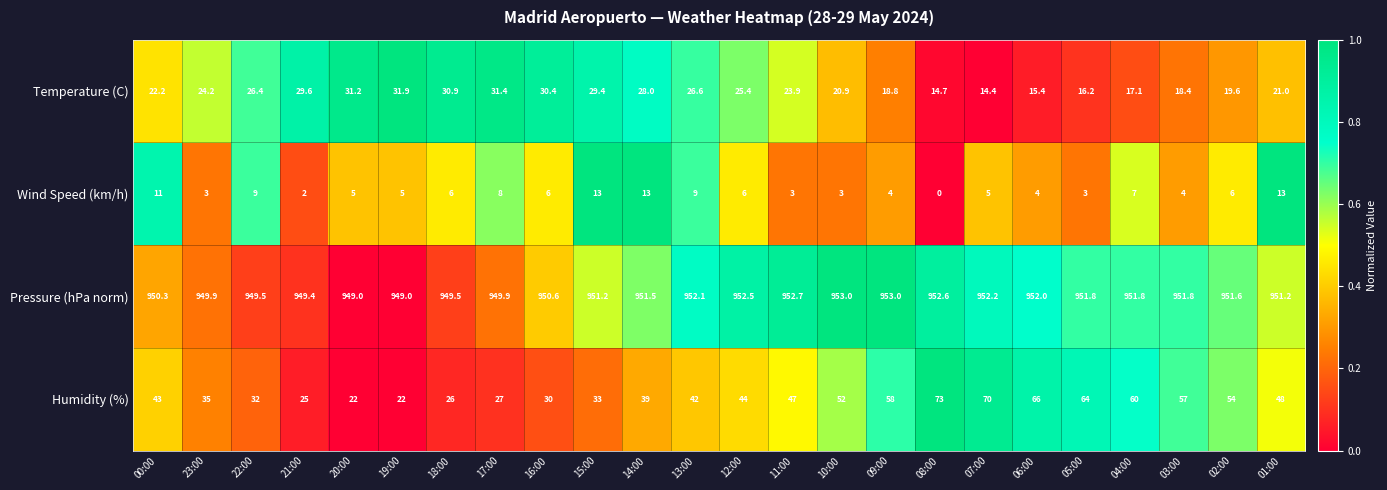

Which label corresponds to the smallest value in the chart?

08:00